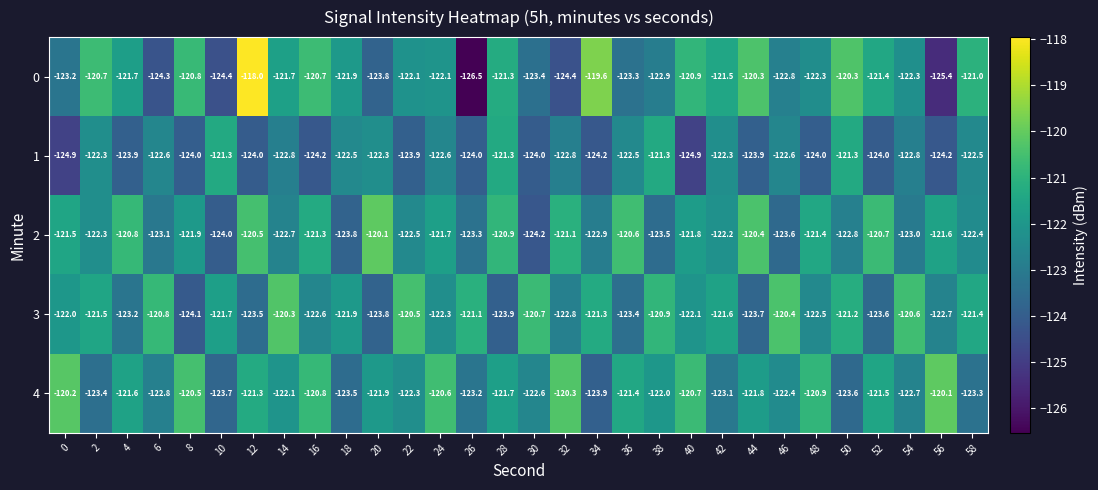

Which series changed the most between 4 and 26?

0